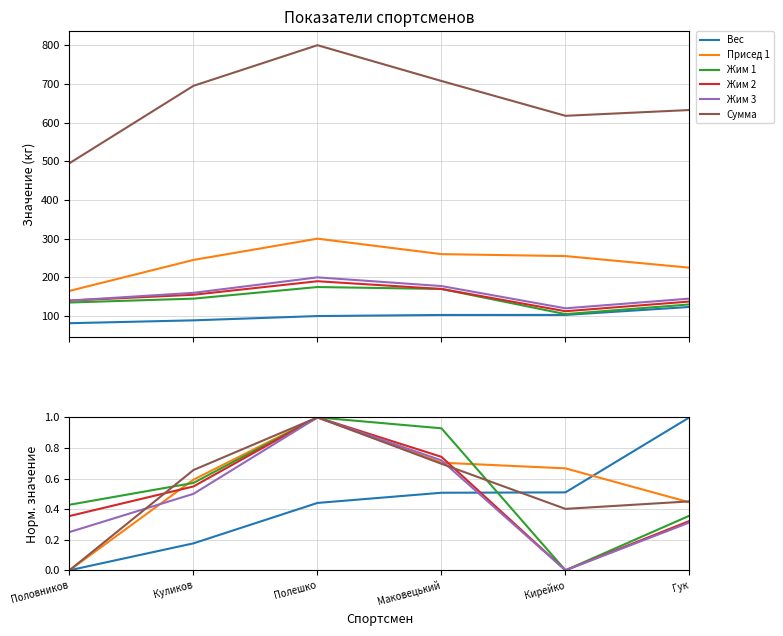

What is the difference between the second highest and minimum values in the Вес series?

0.5